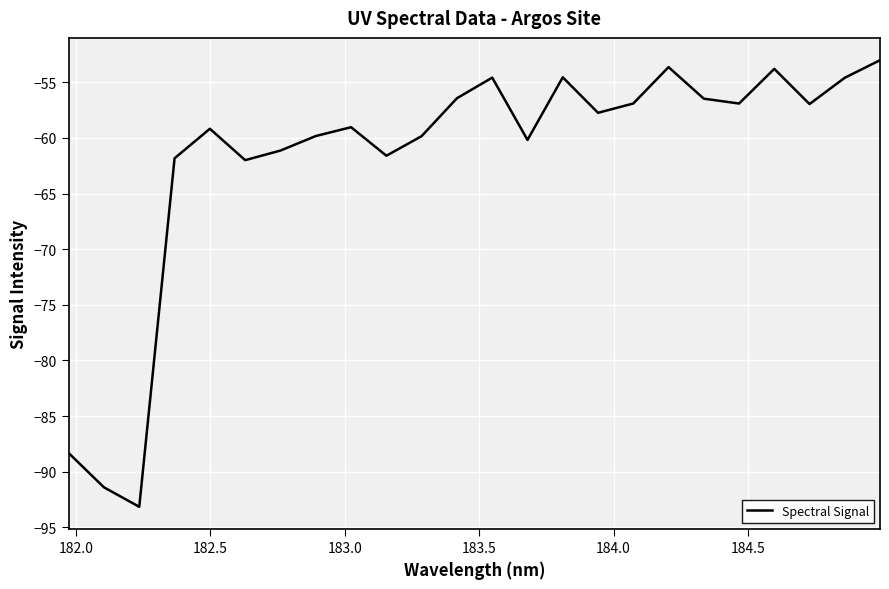

What is the greatest value displayed?

-53.0